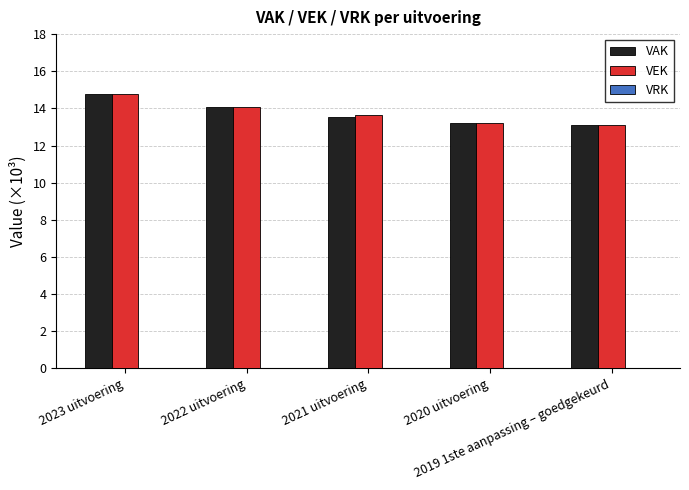

What is the sum of all VAK values?

68.7